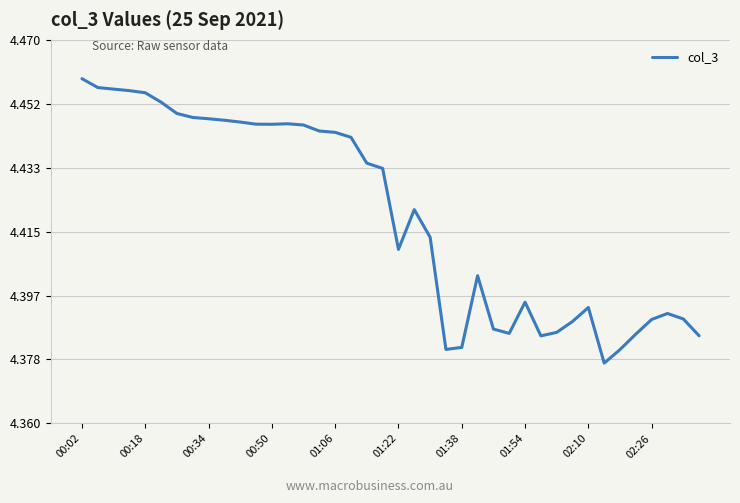

Does the chart display data point markers on the line(s)?

No